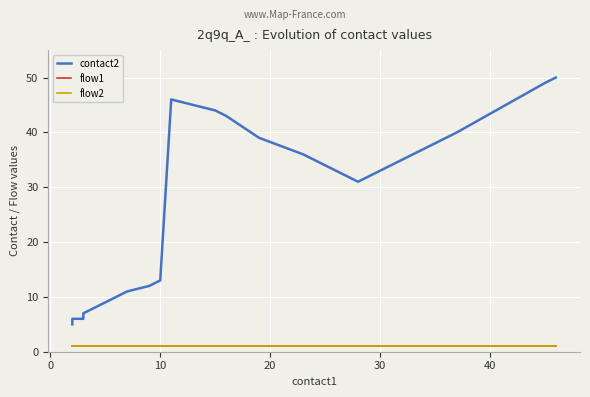

Which series has the largest total across all categories?

contact2